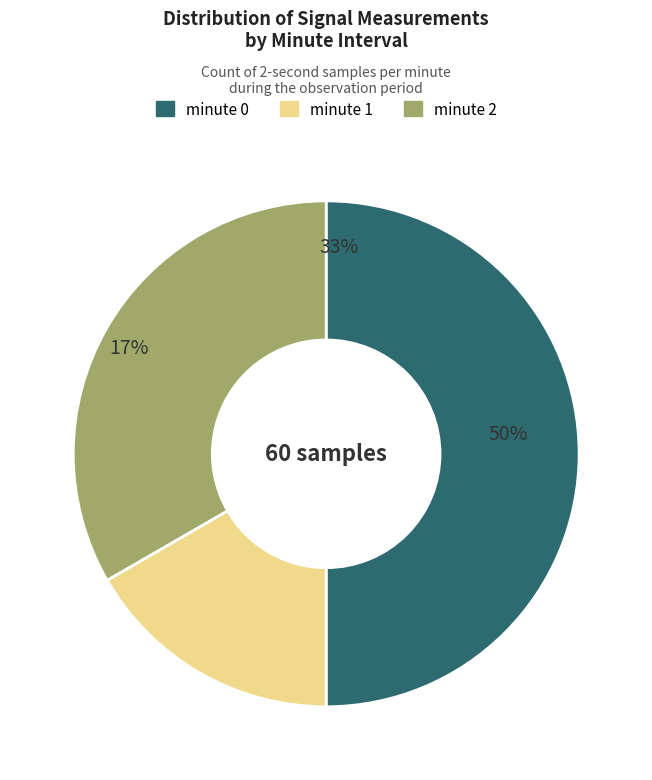

Does any single category account for the majority?

No